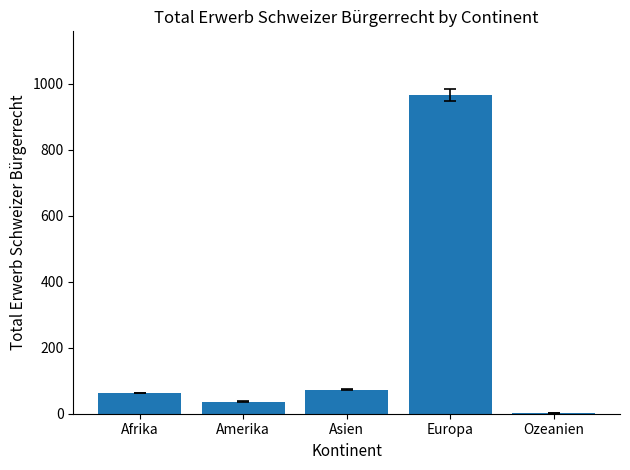

Read the value at Afrika.

63